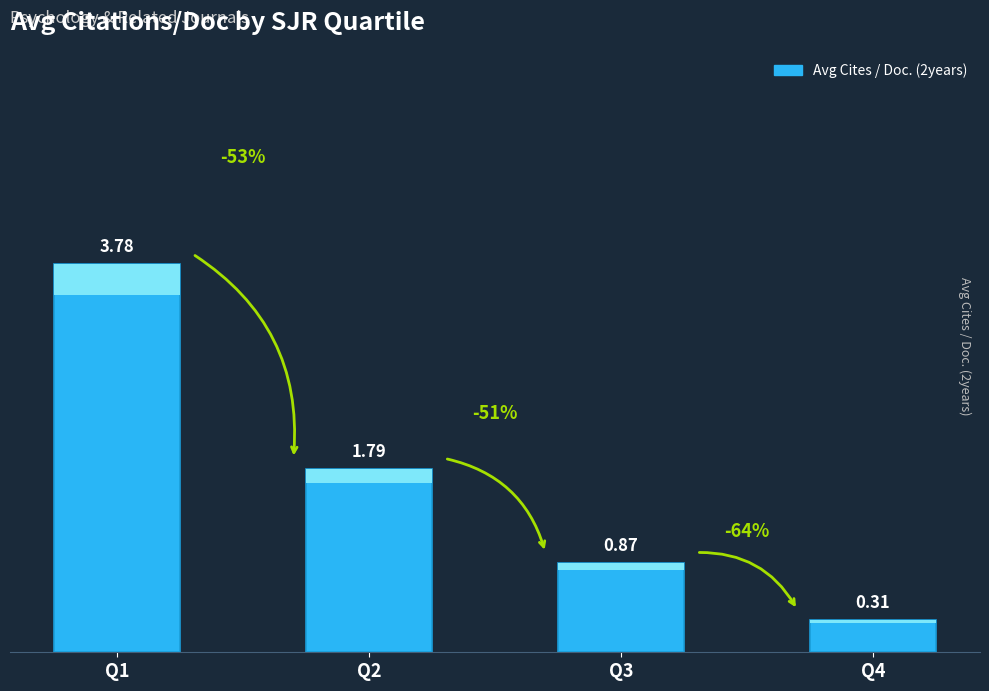

Rank the categories by value from lowest to highest.

Q4, Q3, Q2, Q1